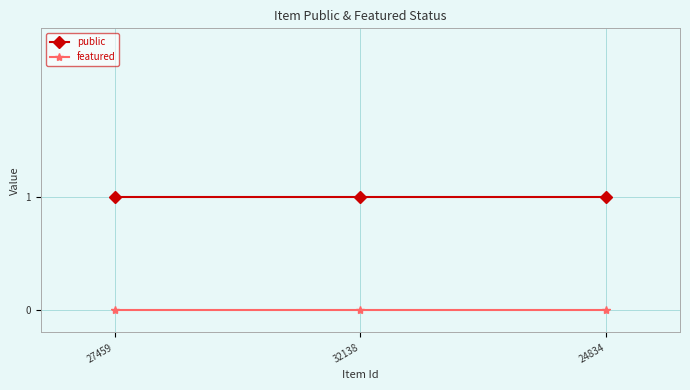

Is it true that featured equals 0 at 27459?

True